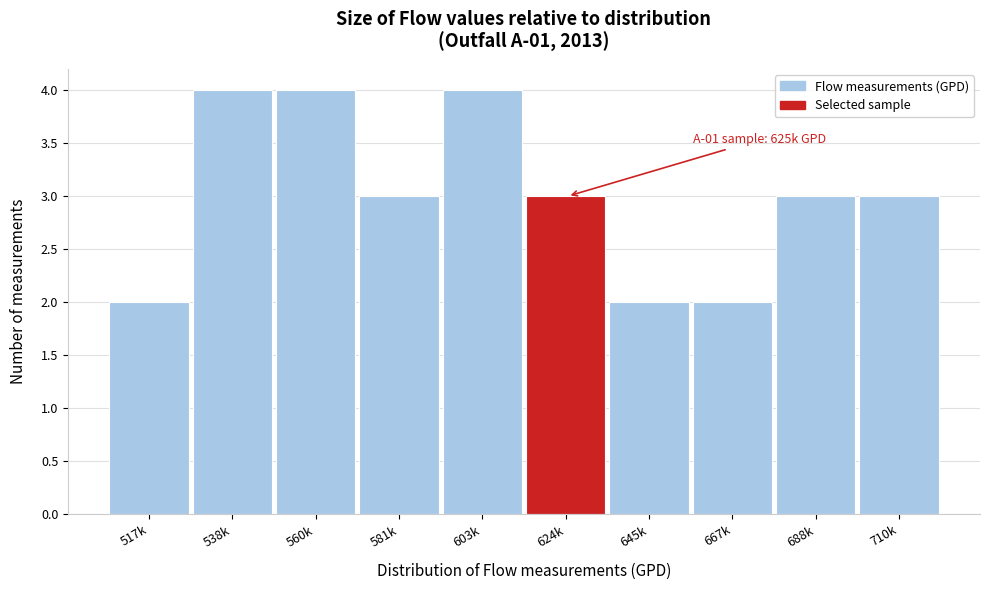

Reading left to right, what are all the values shown in this chart?

2	4	4	3	4	3	2	2	3	3